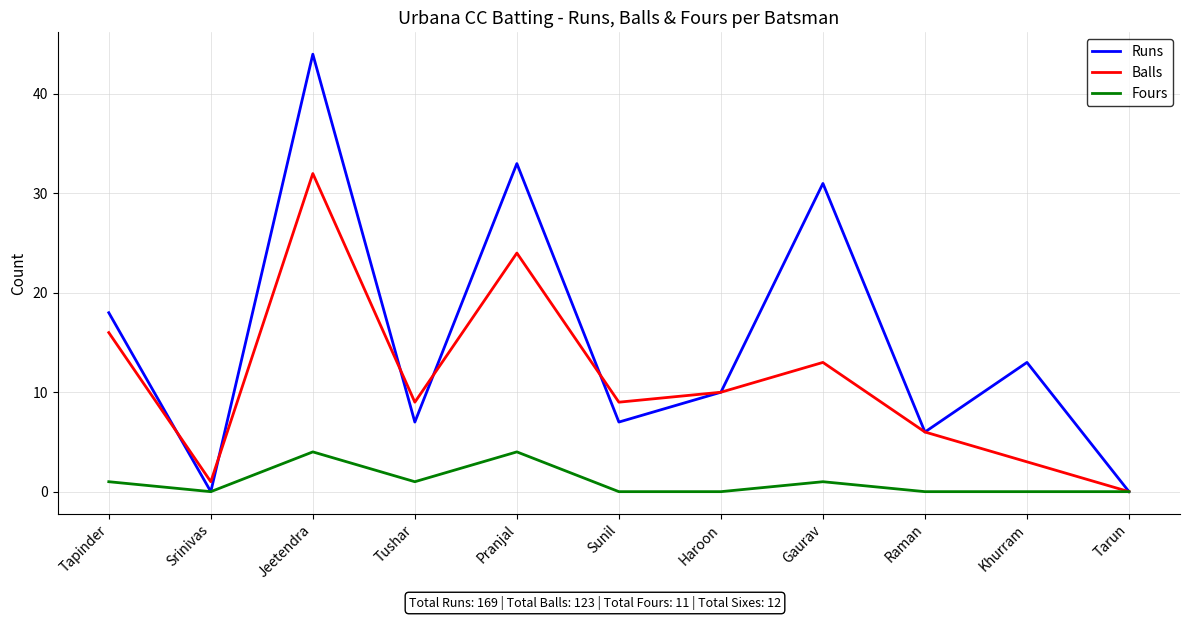

Where is the first local maximum for Runs?

Jeetendra